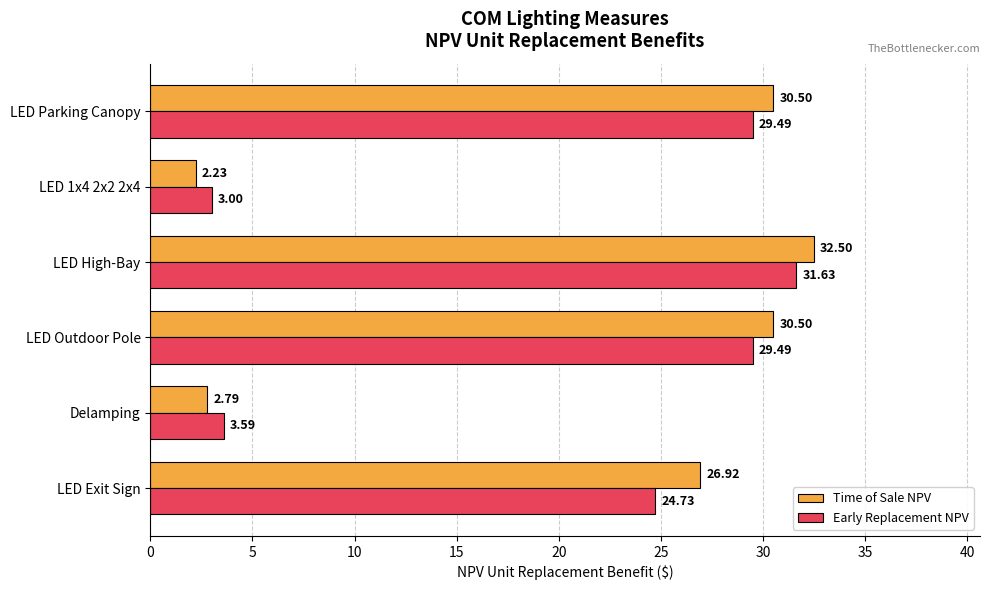

List the series in order of their overall mean, highest first.

Time of Sale NPV, Early Replacement NPV